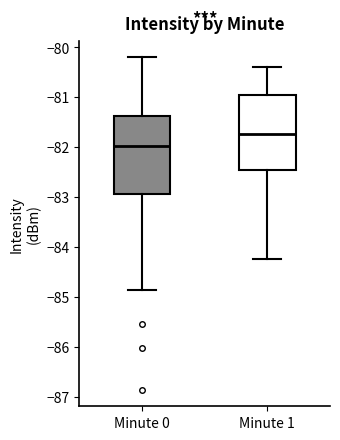

Reading left to right, transcribe this box plot: for each box, give where its median line is, the range the box spans, and where its two whiskers end, as read against the y-axis. The values are not printed on the chart, so give them approximately, as read against the axis.

Minute 0: median -82.0, box -82.9 to -81.4, whiskers -84.9 to -80.2
Minute 1: median -81.7, box -82.4 to -81.0, whiskers -84.2 to -80.4